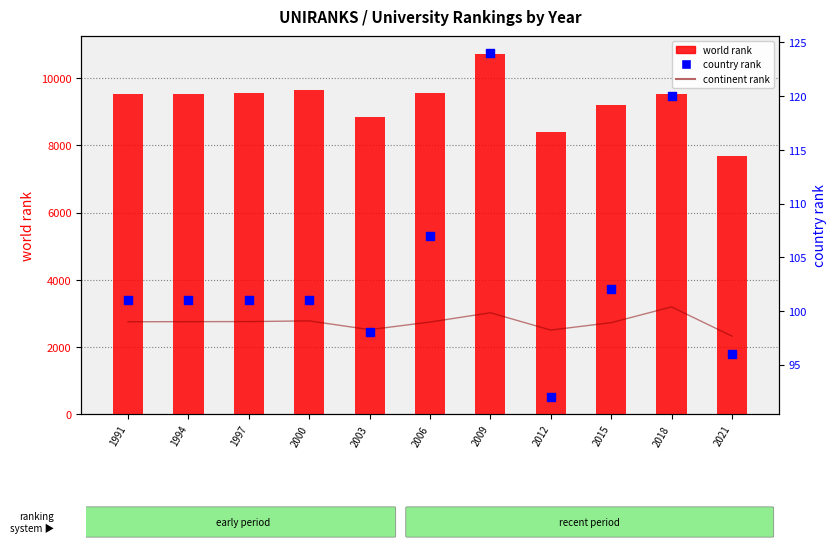

Which series has the largest total across all categories?

world rank